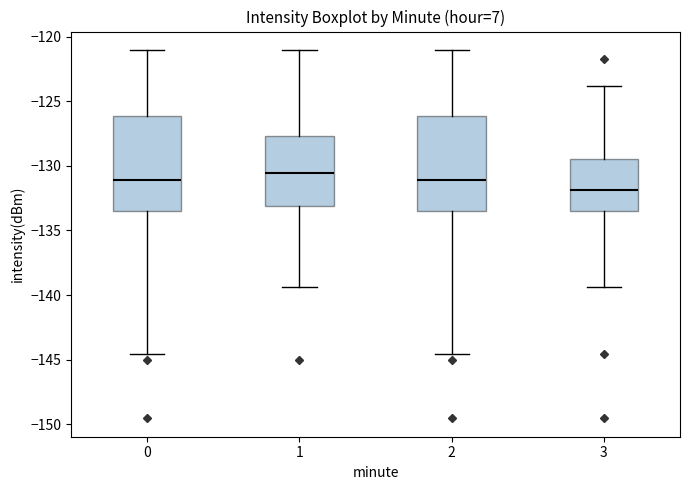

Reading left to right, read every box against the y-axis: the position of its median line, the range the box covers, and the ends of its whiskers. The values are not printed on the chart, so give them approximately, as read against the axis.

0: median -131.0, box -133.5 to -126.0, whiskers -144.5 to -121.0
1: median -130.5, box -133.0 to -127.5, whiskers -139.5 to -121.0
2: median -131.0, box -133.5 to -126.0, whiskers -144.5 to -121.0
3: median -132.0, box -133.5 to -129.5, whiskers -139.5 to -124.0